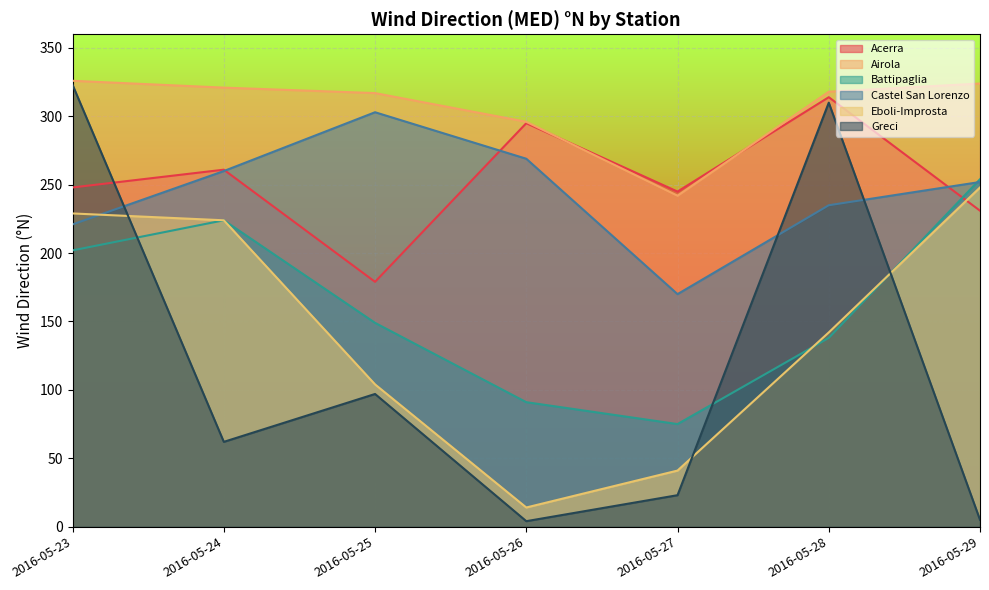

The value of Acerra at 2016-05-23 is 248. True or false?

True